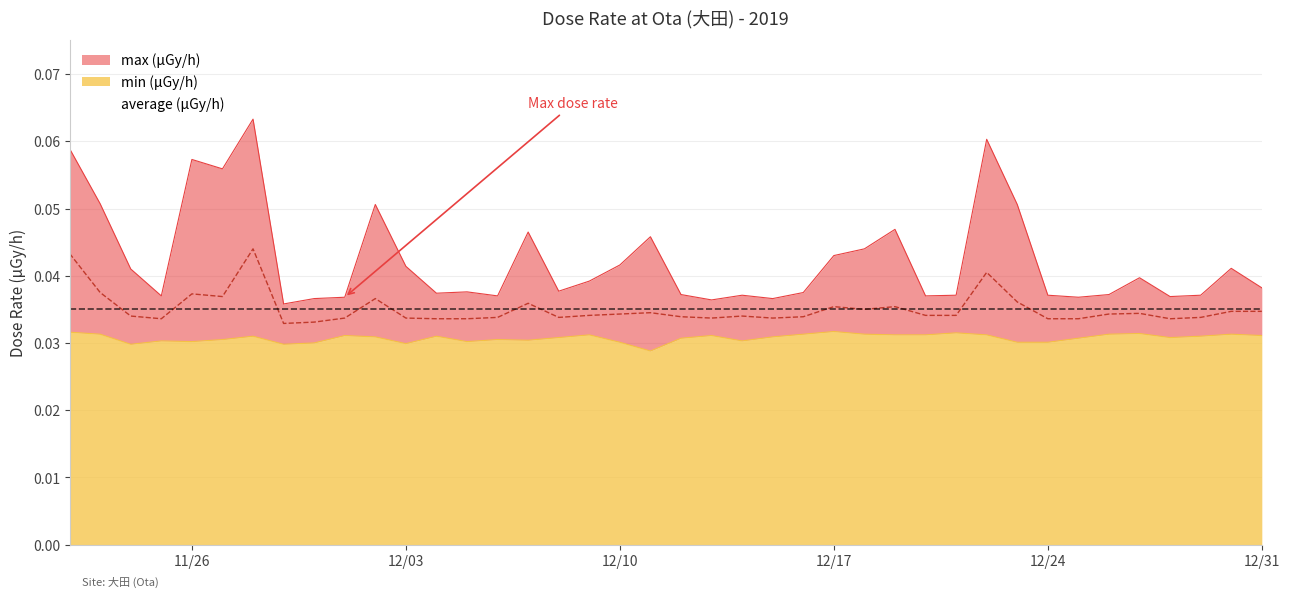

True or false: average and min intersect in this chart.

False